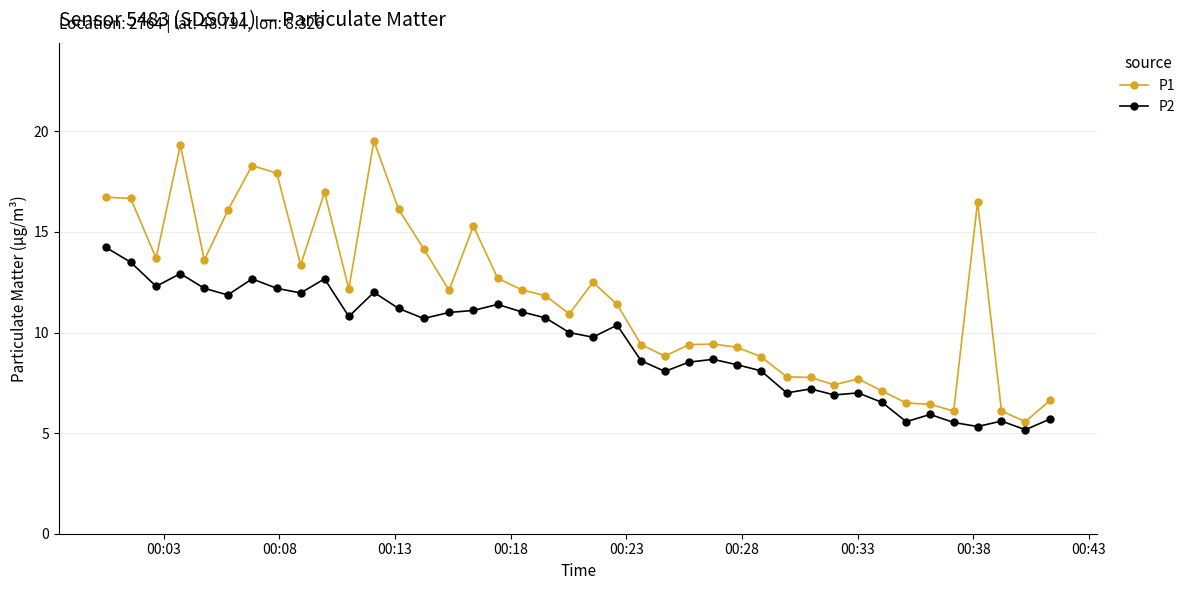

Rank the series by their maximum value, from highest to lowest.

P1, P2